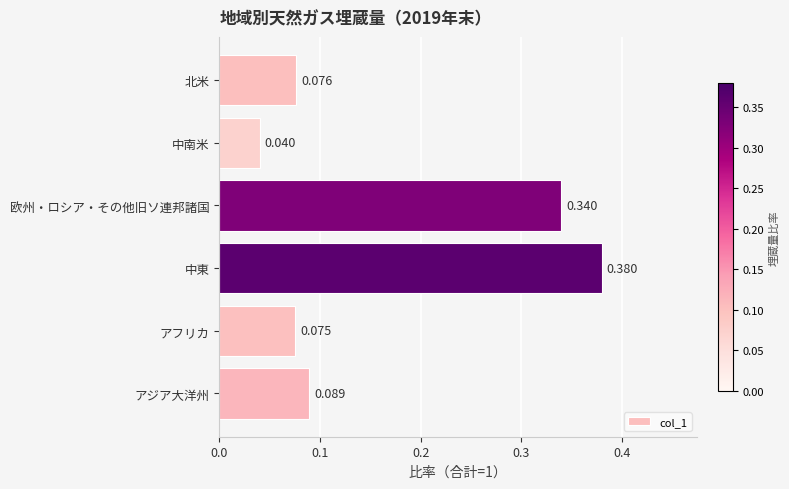

Which label corresponds to the smallest value in the chart?

中南米